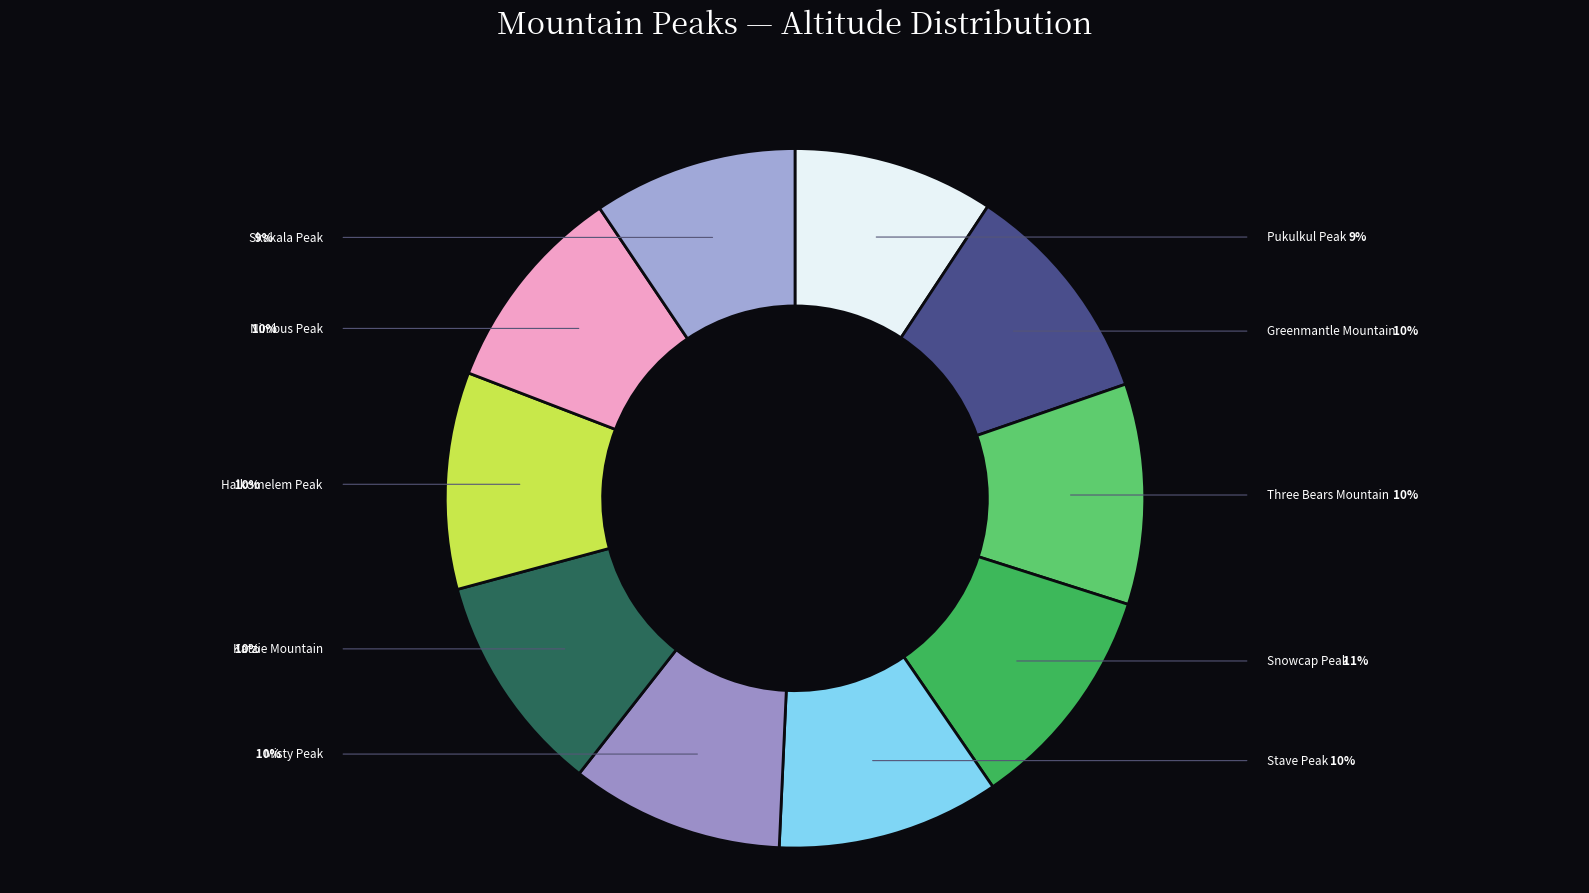

What percentage is the Pukulkul Peak slice, to the nearest percent?

9%